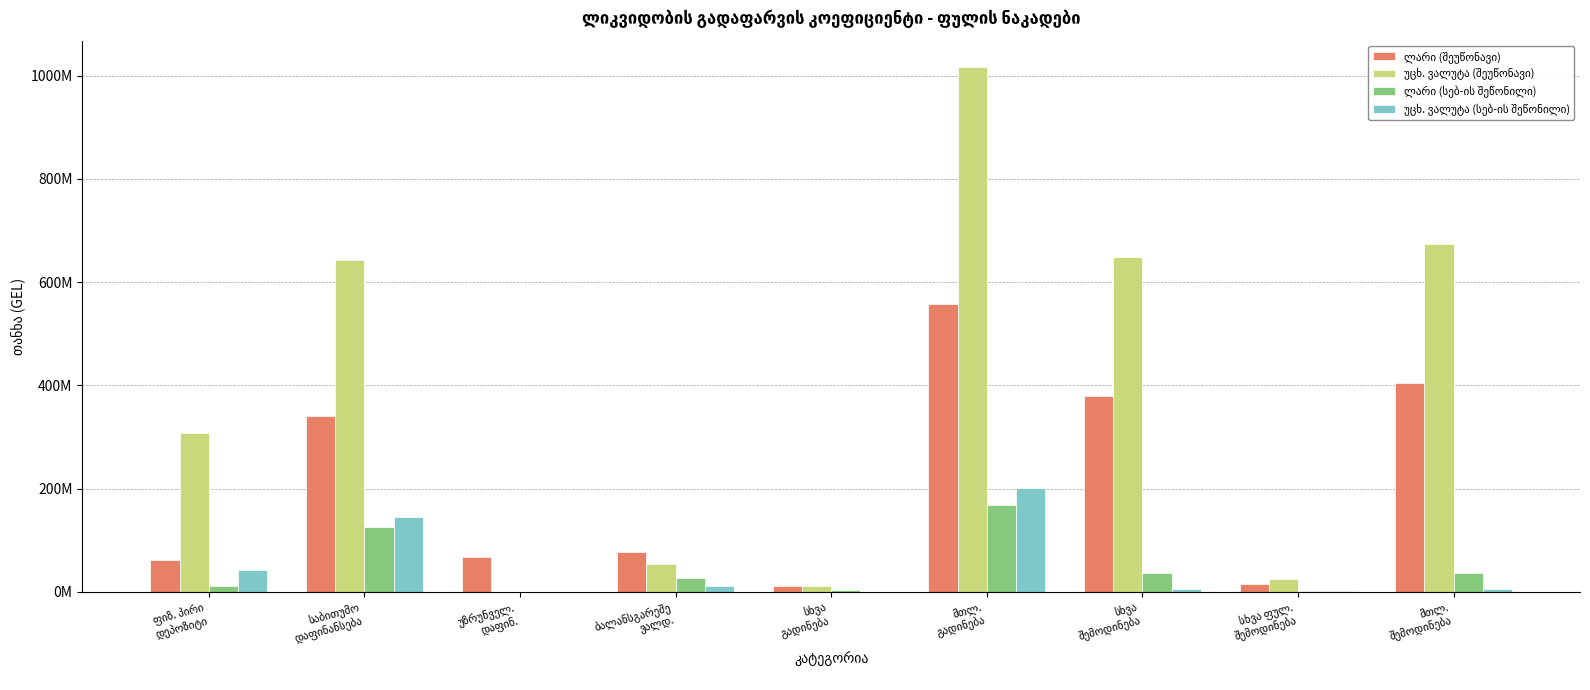

Which has a higher value, მთლ.
შემოდინება or სხვა
შემოდინება?

მთლ.
შემოდინება